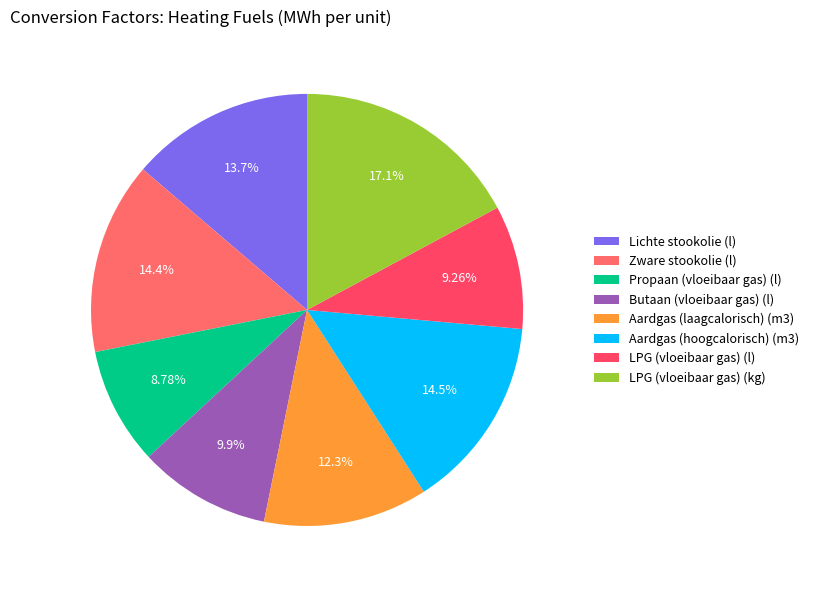

To the nearest percent, what is the average slice percentage?

12%